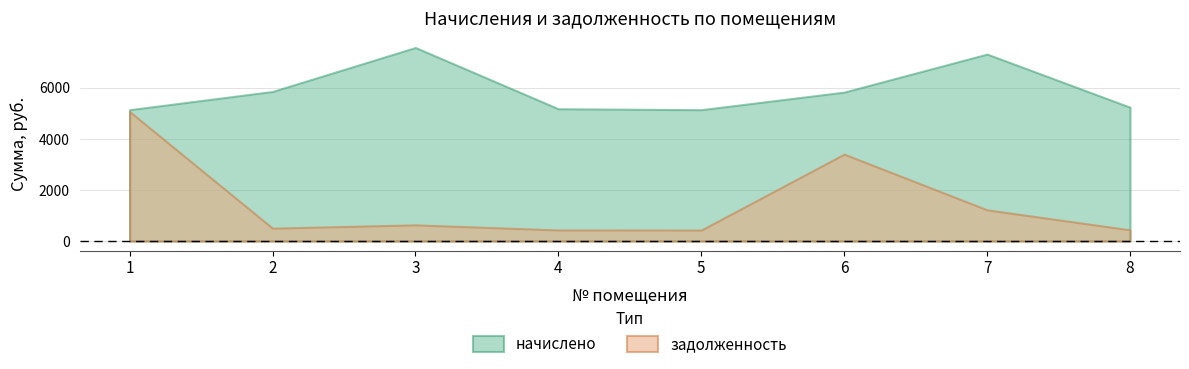

List the labels in order of задолженность value, smallest first.

5, 4, 8, 2, 3, 7, 6, 1